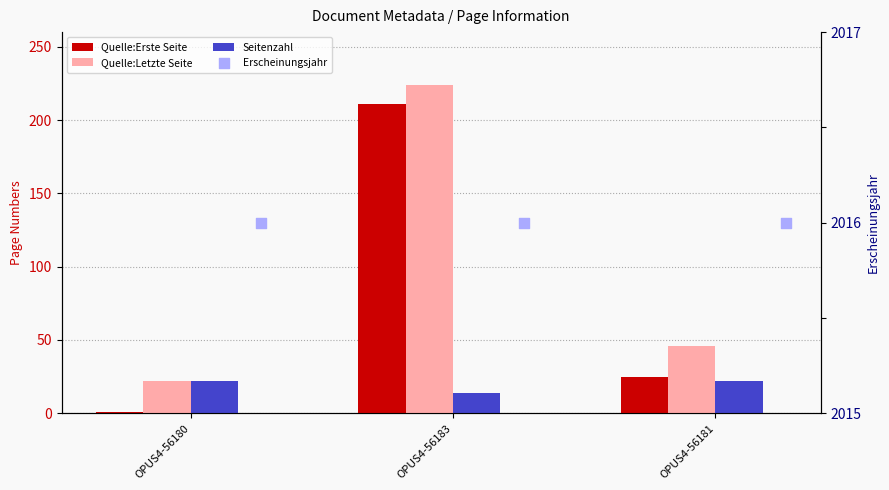

What are all the series names shown in the legend?

Quelle:Erste Seite, Quelle:Letzte Seite, Seitenzahl, Erscheinungsjahr